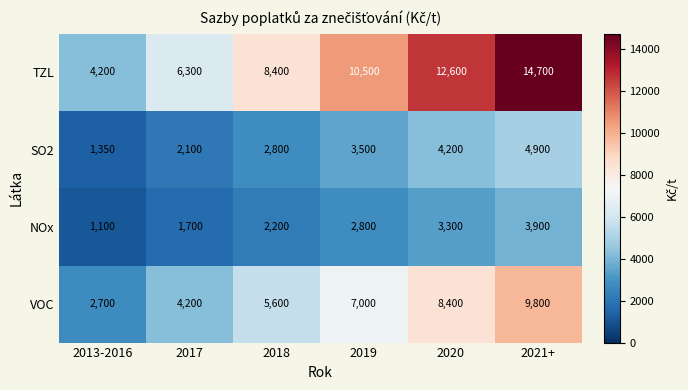

The TZL series shows 5464 at 2013-2016. True or false?

False